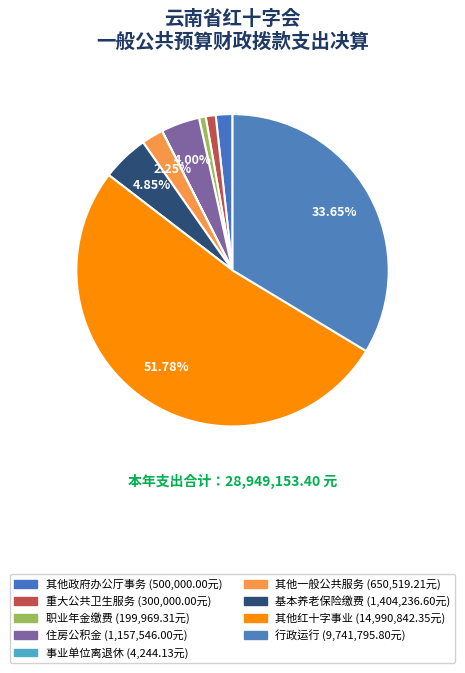

How many slices are in this pie chart?

9